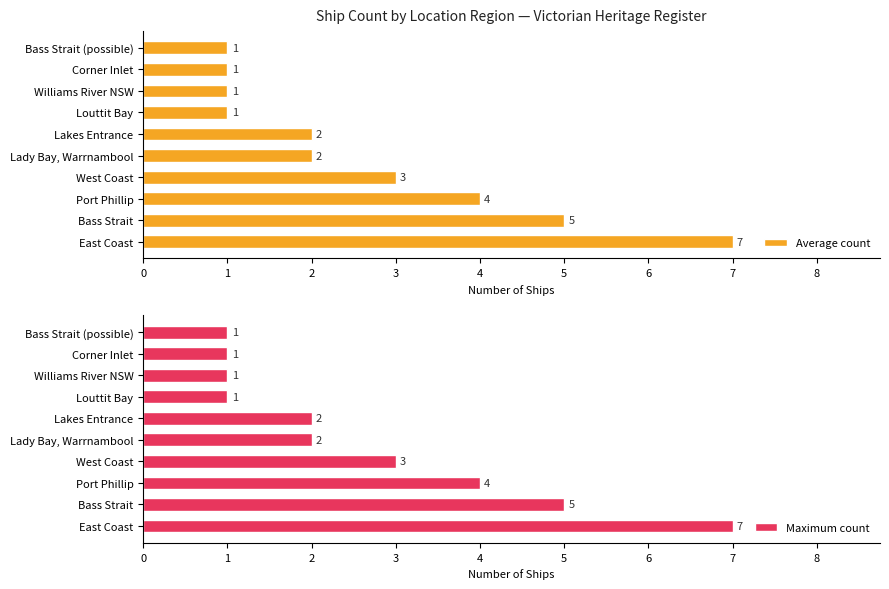

At which label is Average count closest to 4?

Port Phillip